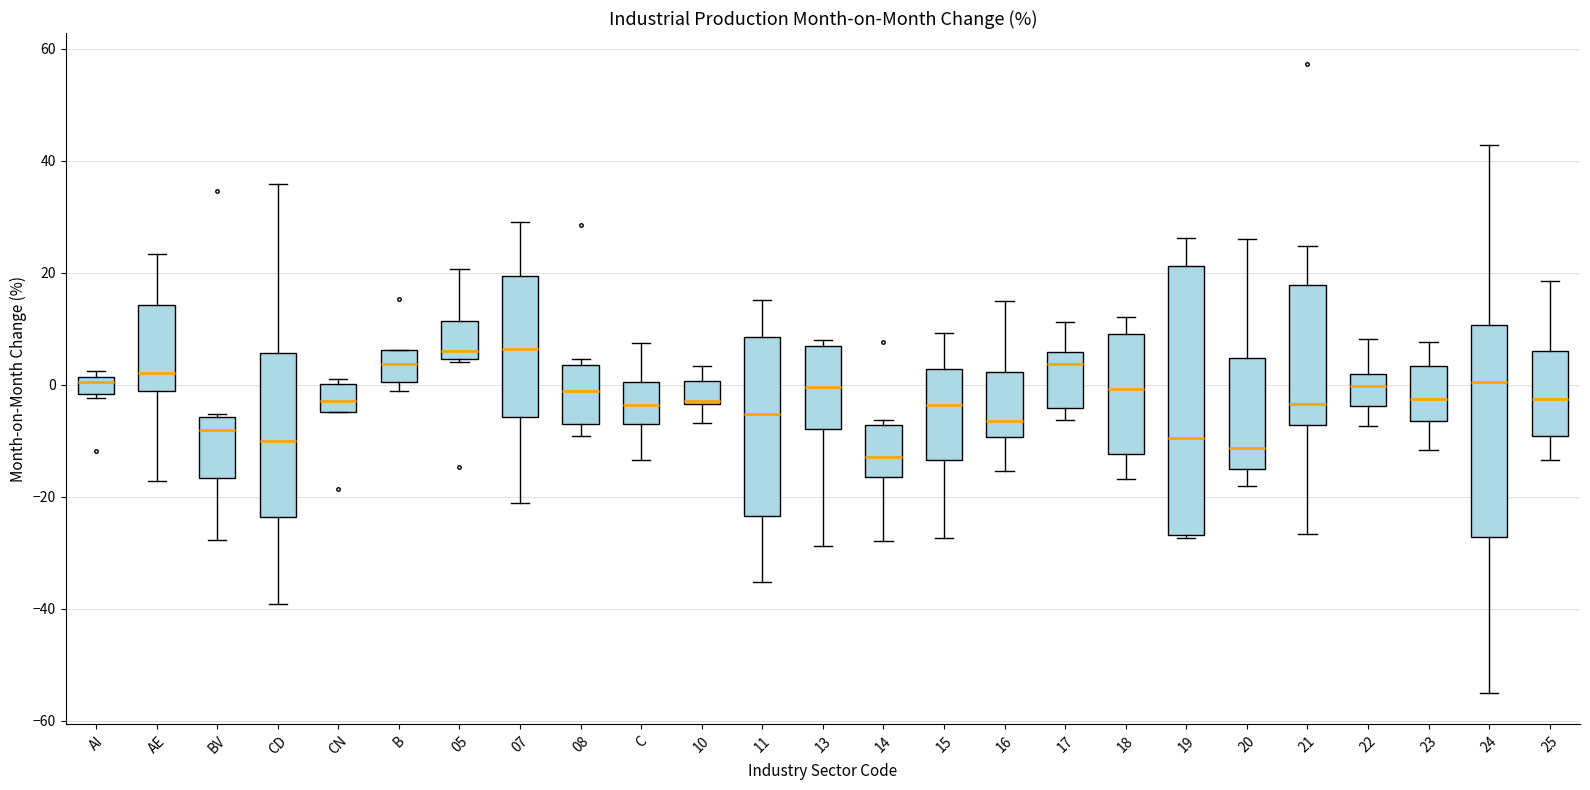

Where does the upper whisker of the box for 16 end on the y-axis? The values are not printed on the chart, so give them approximately, as read against the axis.

14